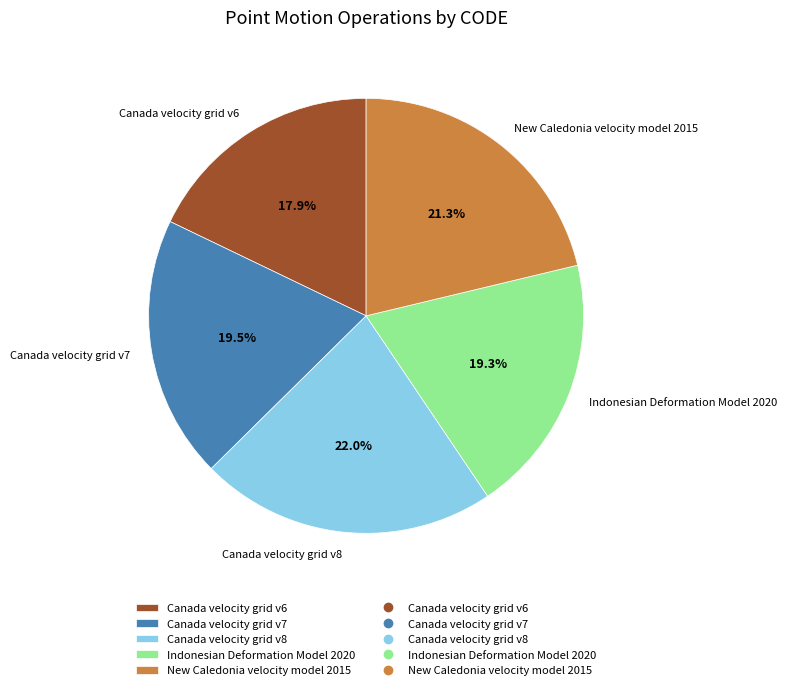

What percentage is the New Caledonia velocity model 2015 slice, to the nearest percent?

21%